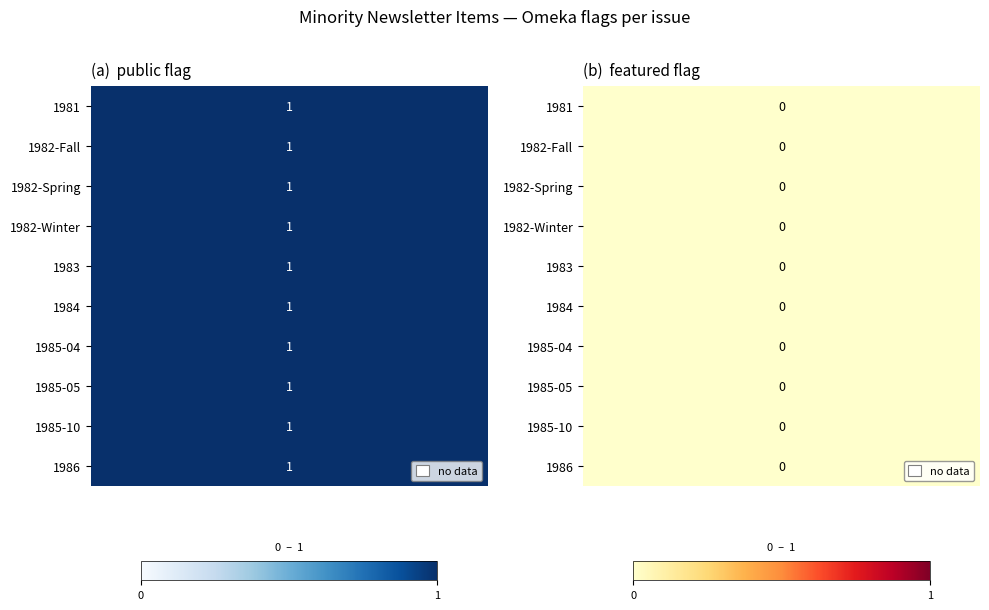

Between public and featured, which is larger?

public